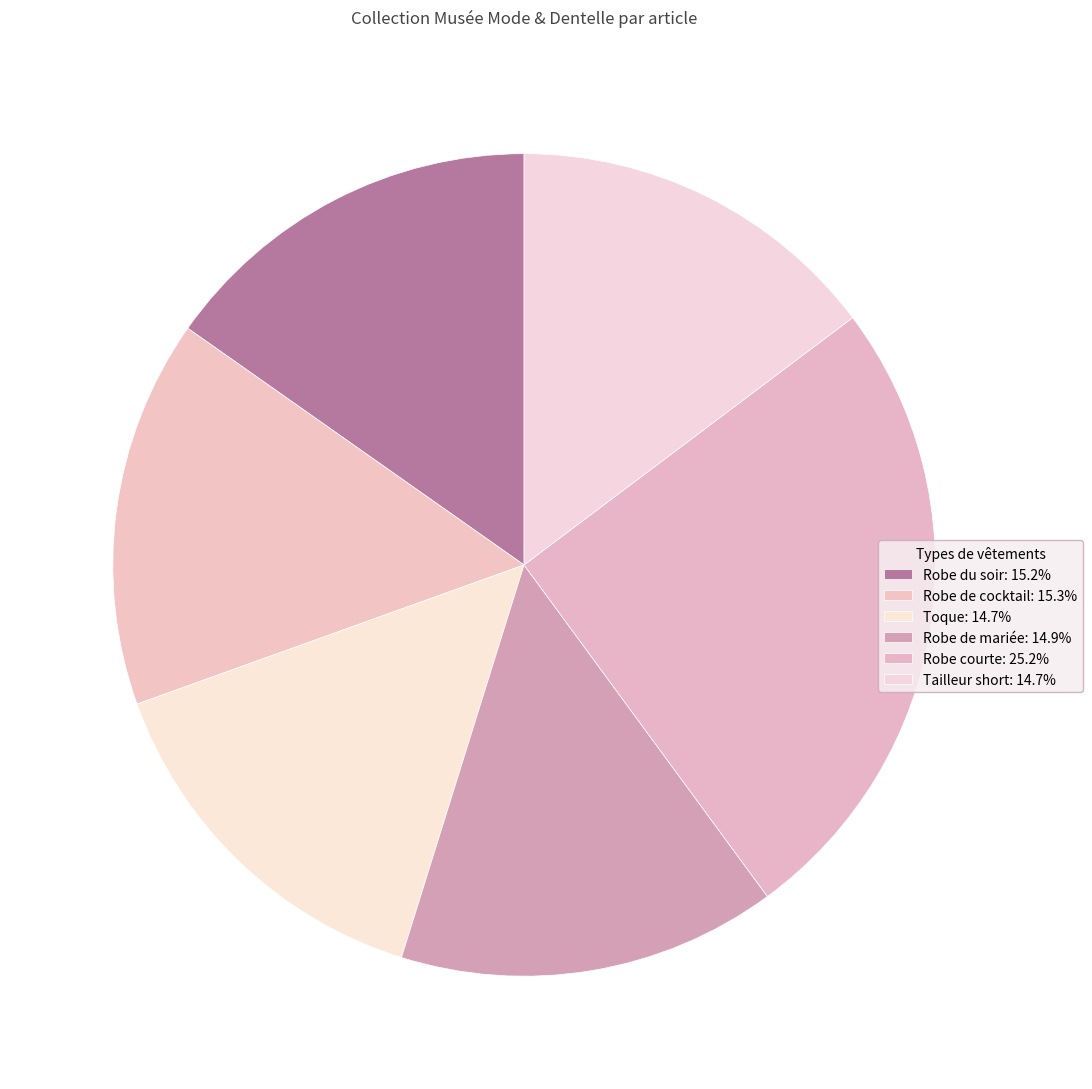

To the nearest percent, what portion does Robe de mariée represent?

15%